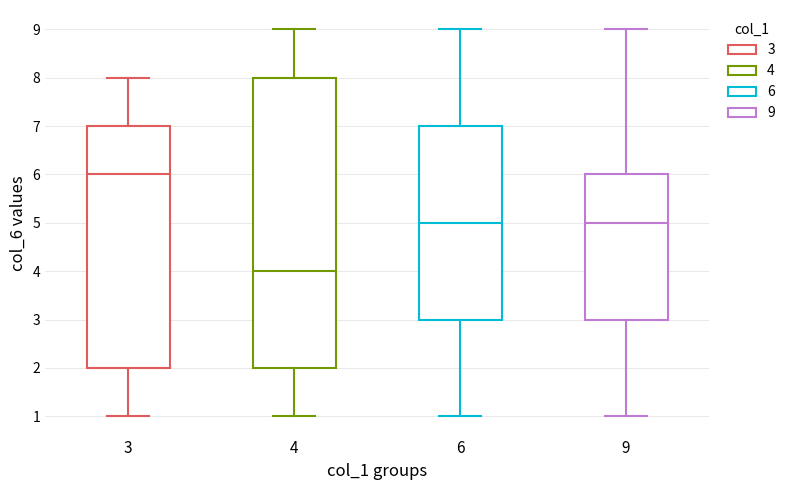

Comparing the boxes themselves (not the whiskers), which one is the tallest?

4